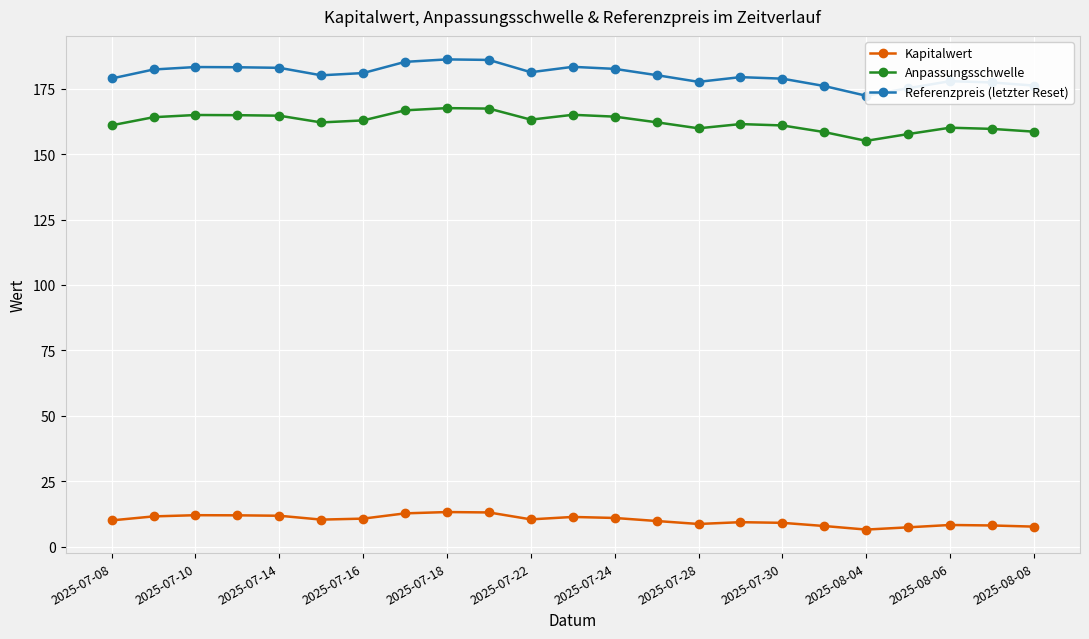

True or false: Kapitalwert has a value of 10.0 at 2025-07-08.

True